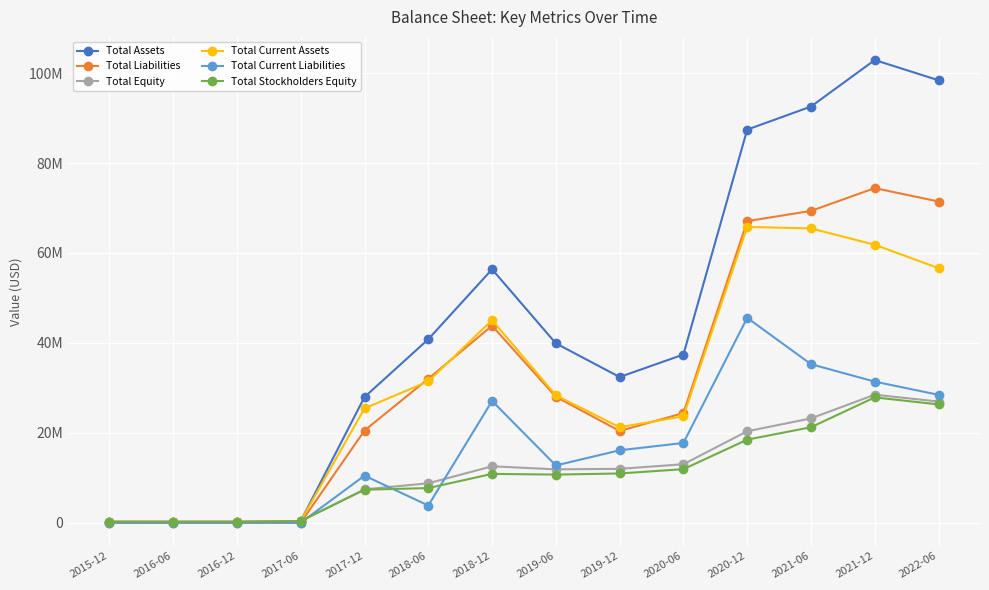

At which label does Total Equity reach its minimum?

2016-12